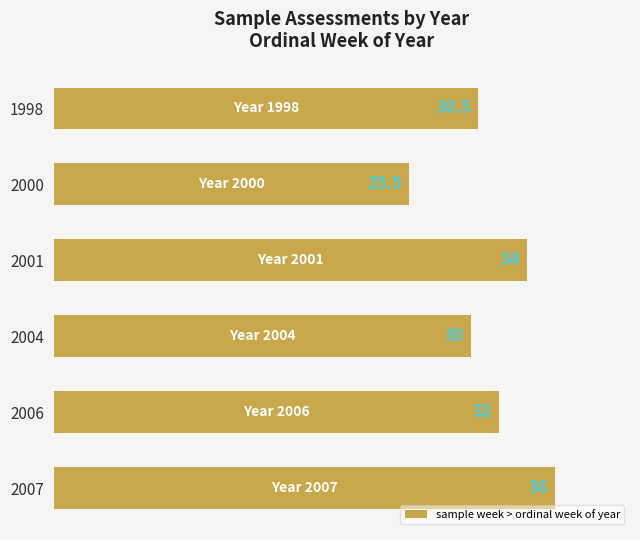

Count the number of data series in this chart.

1